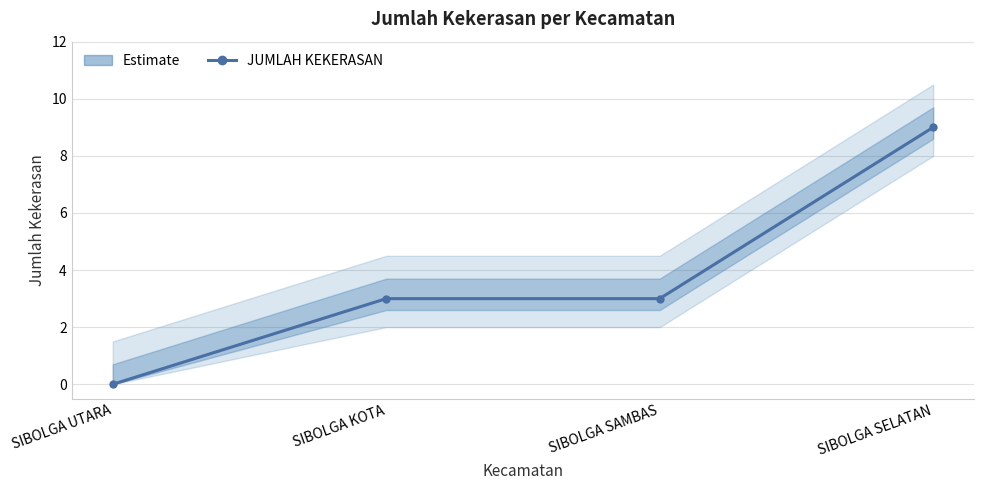

What is the sum of all values?

15